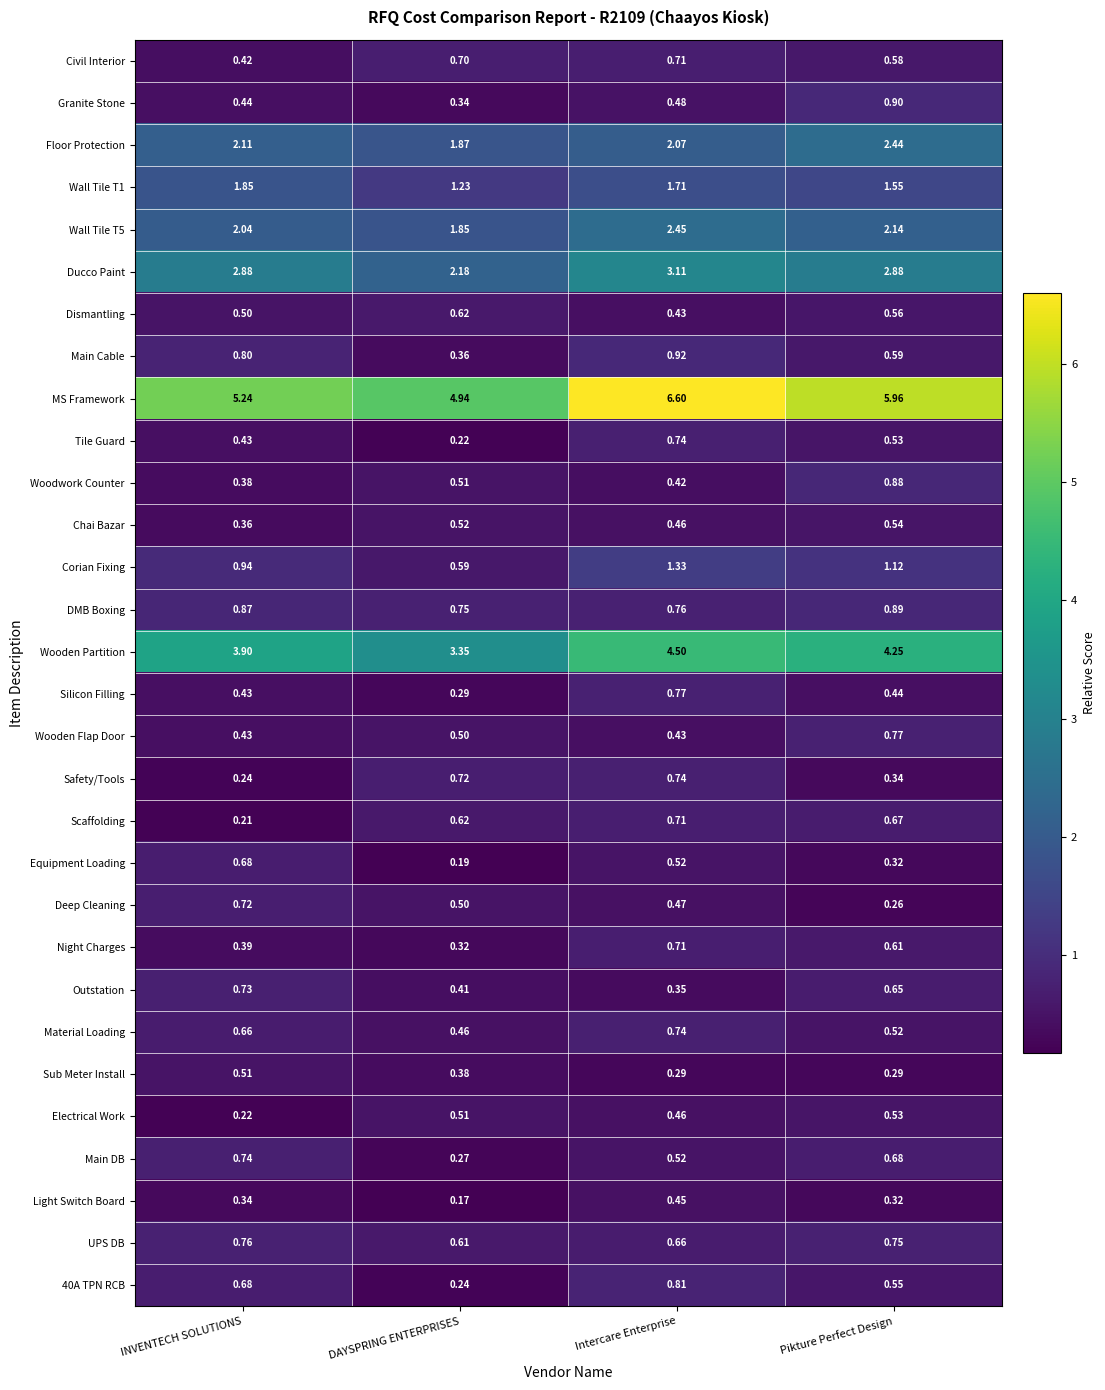

Count the number of categories in the chart.

4